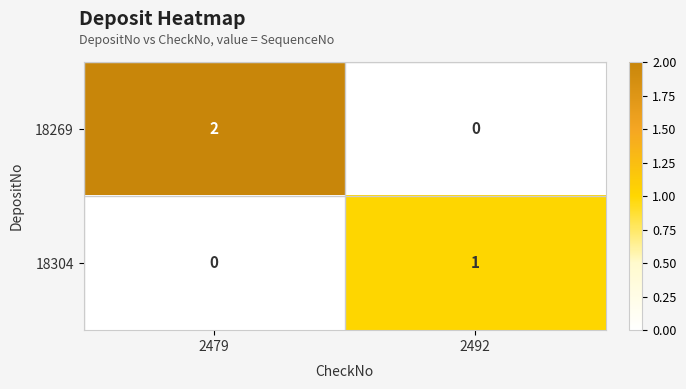

Which series has the largest total across all categories?

18269